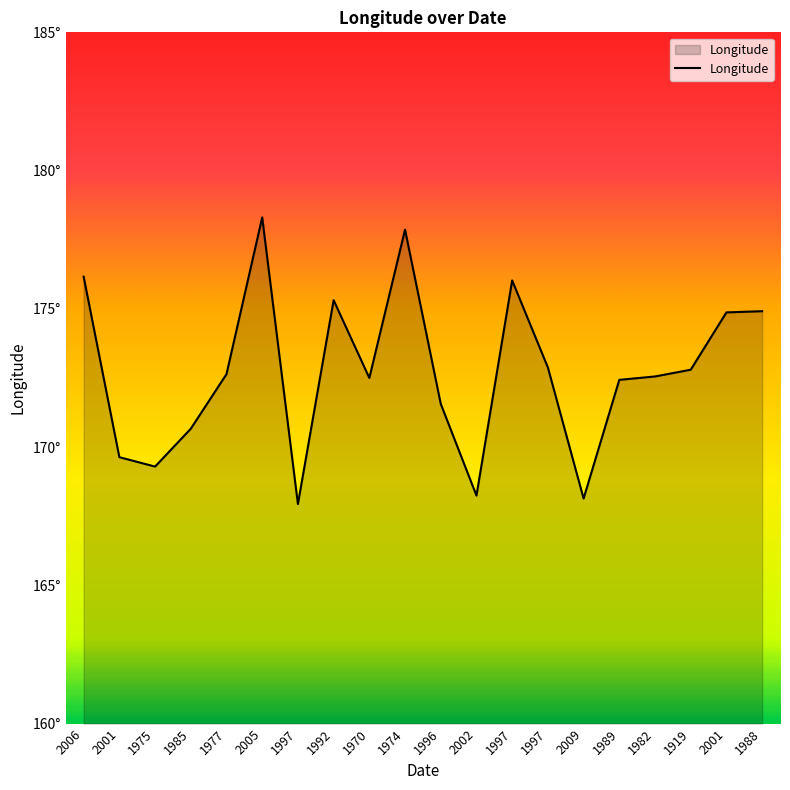

Does the chart display data point markers on the line(s)?

No